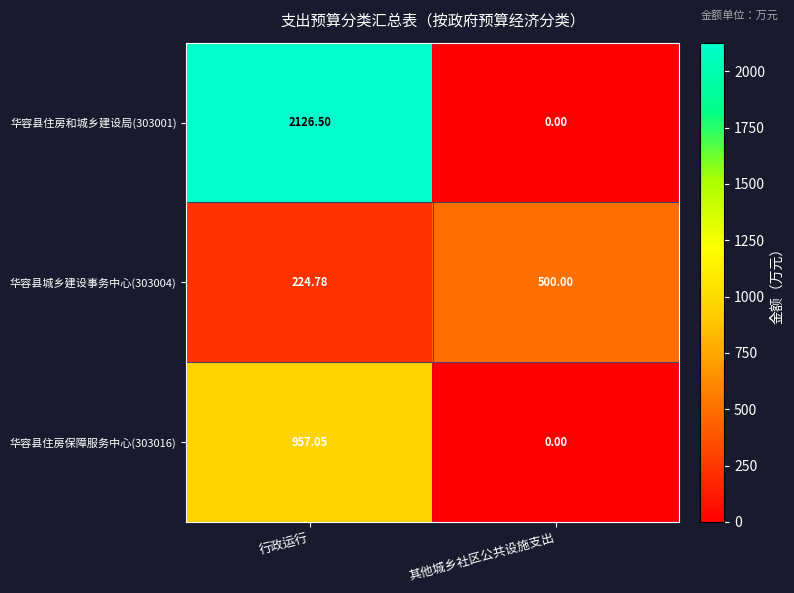

At which category does the chart reach its minimum across all series?

其他城乡社区公共设施支出